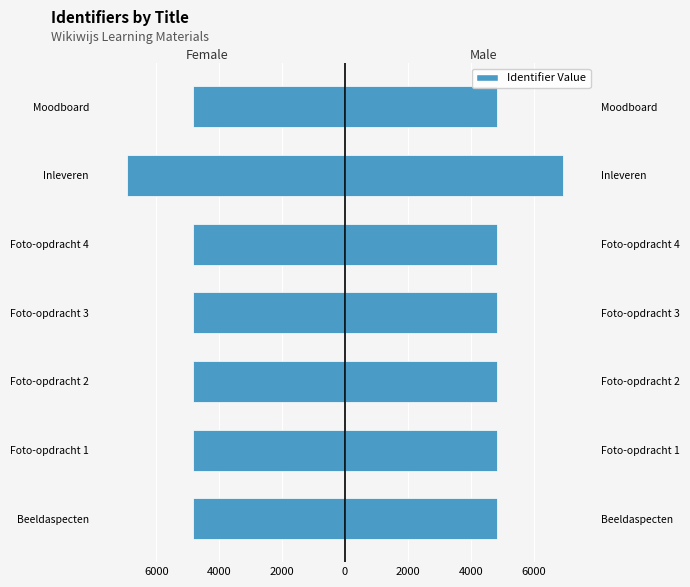

What is the greatest value displayed?

6946.3